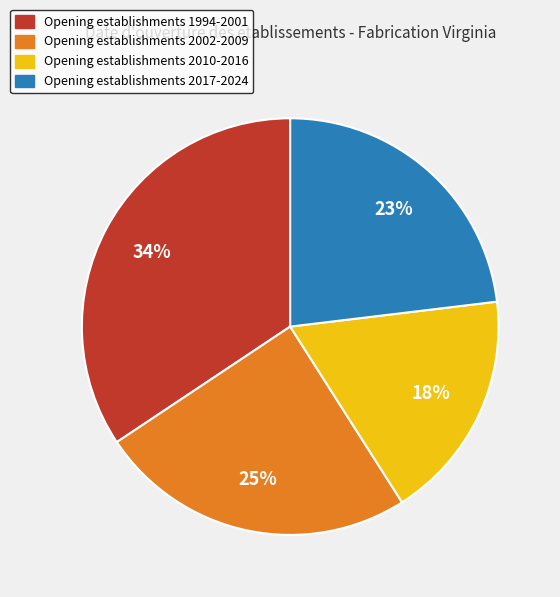

How many segments does this pie chart have?

4